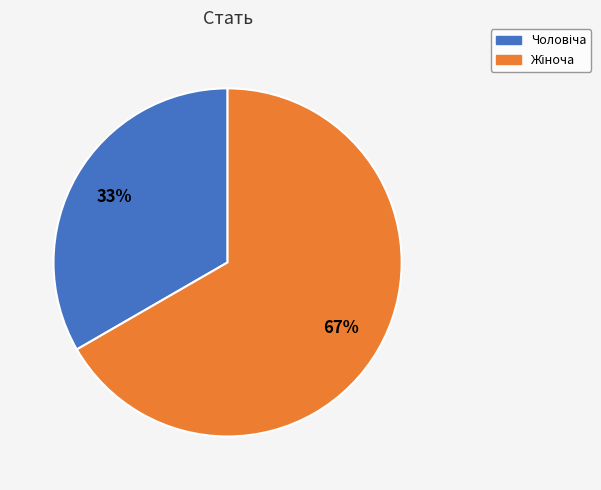

To the nearest percent, what is the average slice percentage?

50%